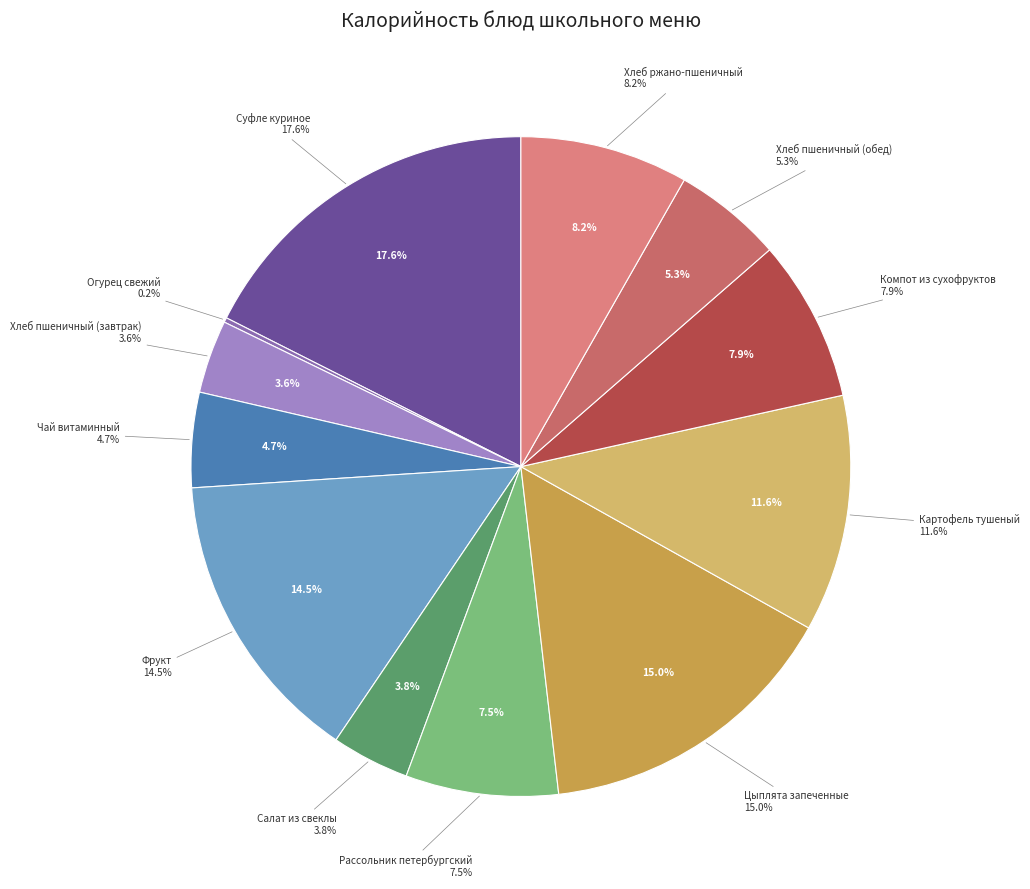

Which has a higher value, Хлеб пшеничный (завтрак) or Картофель тушеный?

Картофель тушеный